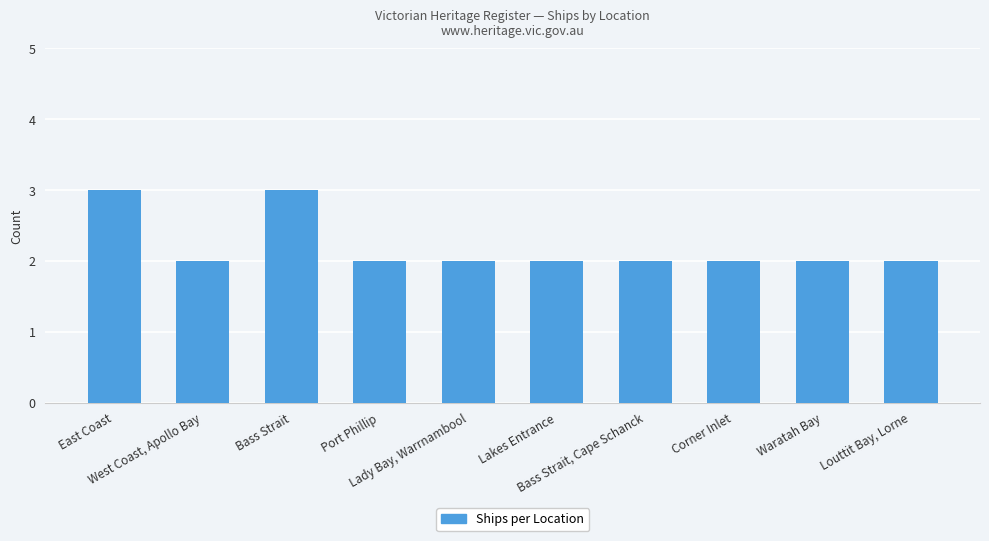

What is the difference between the maximum and second lowest values?

1